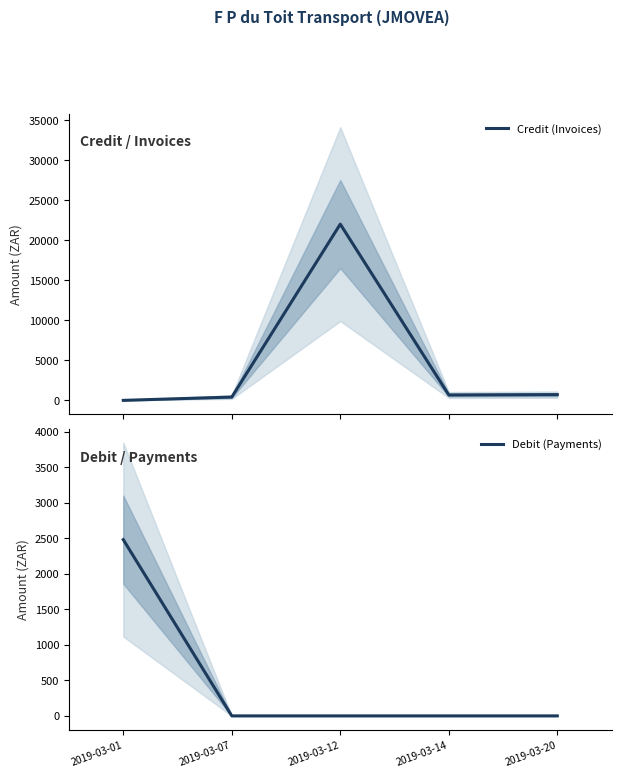

At which category does Credit (Invoices) reach its first local valley?

2019-03-14